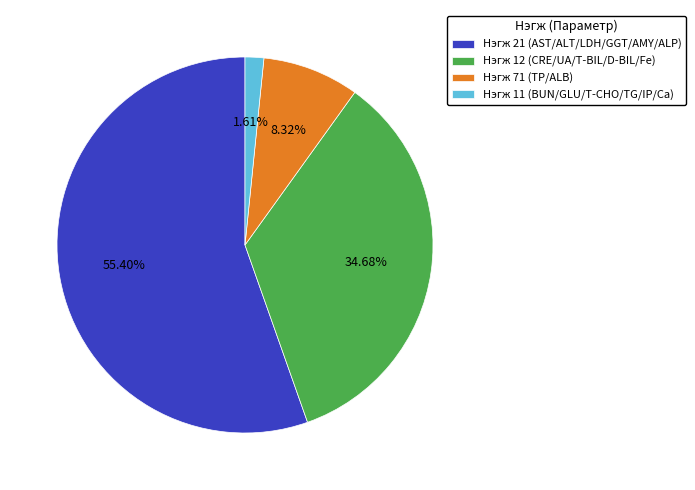

Which category has the biggest portion of the pie?

Нэгж 21 (AST/ALT/LDH/GGT/AMY/ALP)